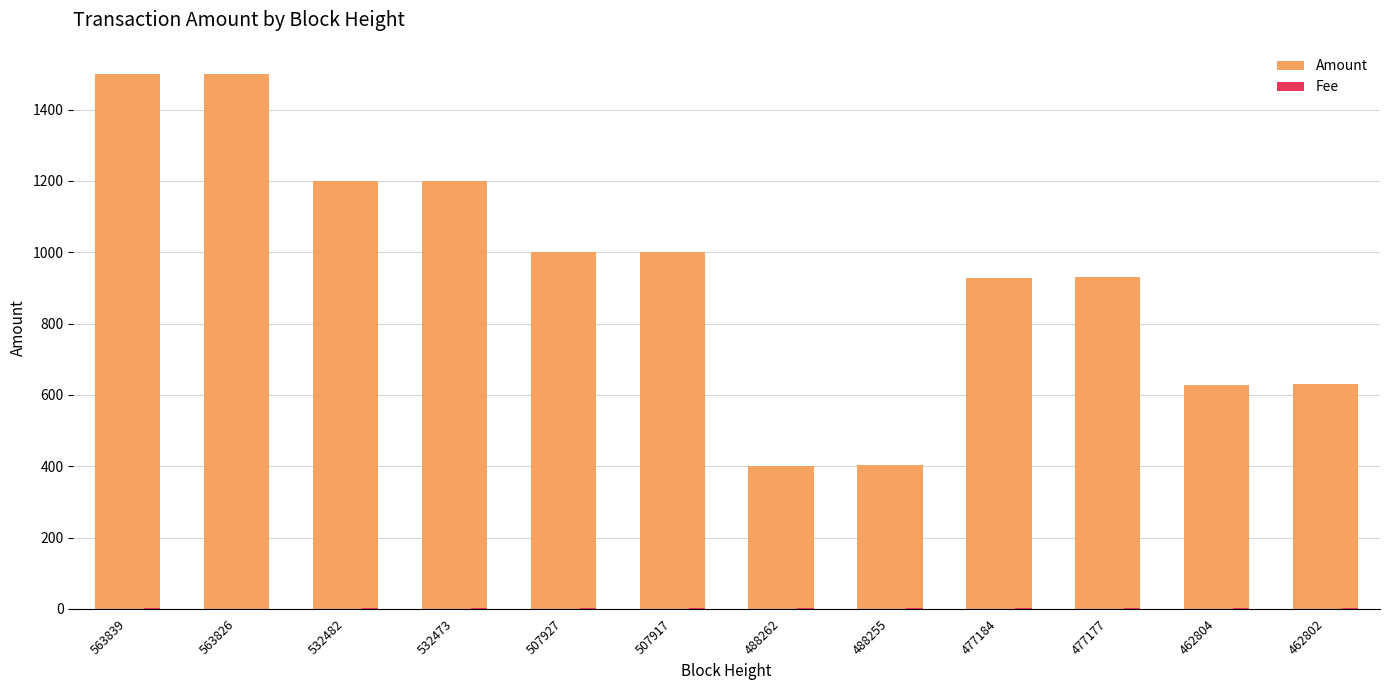

The value of Amount at 563826 is 1501.0. True or false?

True